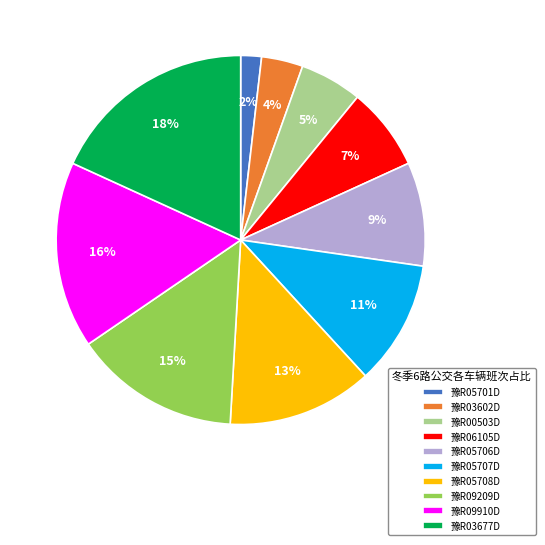

Between 豫R03602D and 豫R05701D, which is larger?

豫R03602D